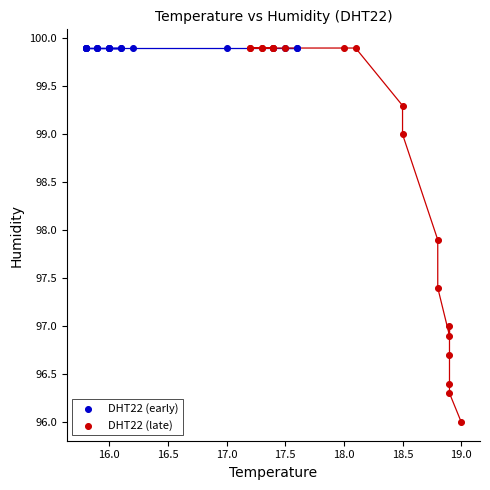

Which series reaches the minimum Y coordinate?

DHT22 (late)